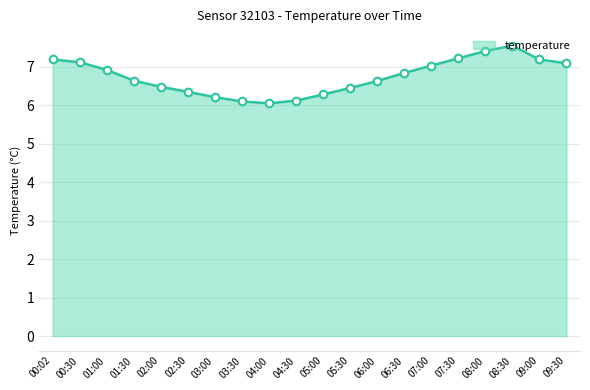

What is the change in value from 07:30 to 09:30?

-0.1